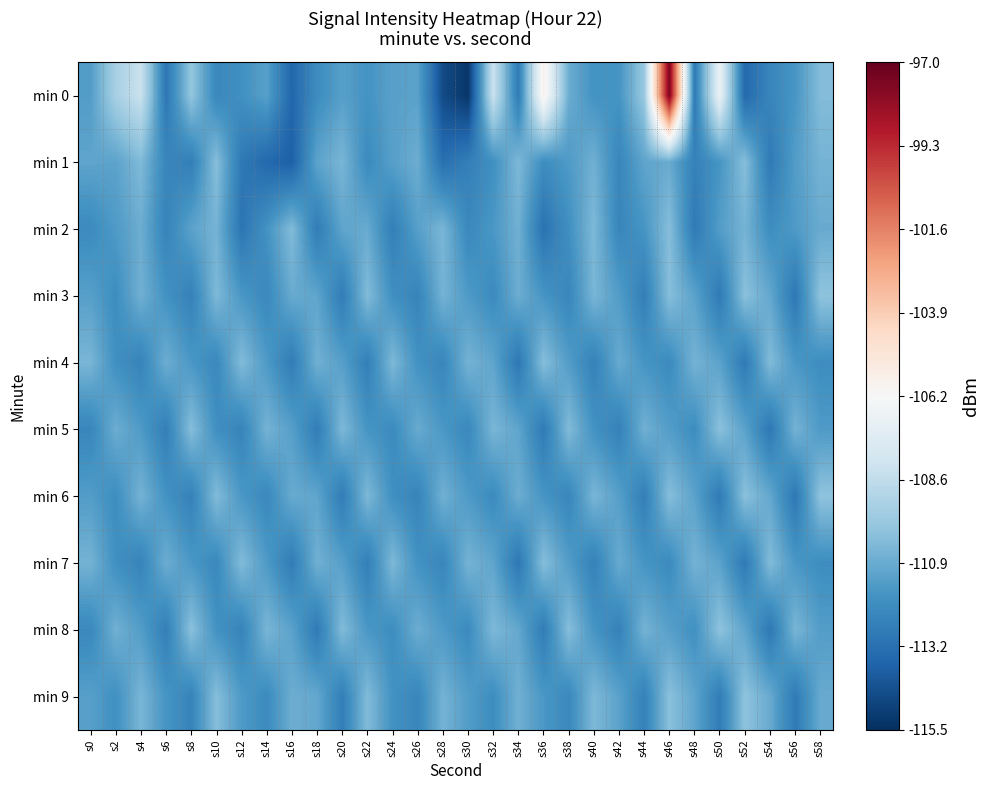

Reading left to right, list all the values displayed in this chart.

min 0: s0=-111.4	s2=-109.3	s4=-108.3	s6=-112.9	s8=-109.9	s10=-112.2	s12=-111.9	s14=-111.3	s16=-113.6	s18=-112.0	s20=-111.3	s22=-111.8	s24=-111.3	s26=-111.2	s28=-114.5	s30=-115.3	s32=-108.3	s34=-112.8	s36=-105.7	s38=-110.8	s40=-111.8	s42=-111.7	s44=-109.8	s46=-97.6	s48=-112.8	s50=-106.9	s52=-113.5	s54=-112.3	s56=-111.7	s58=-110.3
min 1: s0=-111.1	s2=-111.2	s4=-110.4	s6=-112.3	s8=-112.6	s10=-110.2	s12=-112.8	s14=-113.5	s16=-113.8	s18=-111.2	s20=-110.5	s22=-112.1	s24=-111.3	s26=-110.8	s28=-113.2	s30=-112.6	s32=-111.9	s34=-110.4	s36=-112.0	s38=-111.5	s40=-110.7	s42=-112.3	s44=-111.1	s46=-110.9	s48=-112.5	s50=-111.7	s52=-110.2	s54=-112.8	s56=-111.4	s58=-110.6
min 2: s0=-112.1	s2=-111.5	s4=-110.8	s6=-112.4	s8=-111.2	s10=-110.6	s12=-113.0	s14=-111.8	s16=-110.3	s18=-112.7	s20=-111.1	s22=-110.9	s24=-112.6	s26=-111.3	s28=-110.5	s30=-112.2	s32=-111.6	s34=-110.7	s36=-113.1	s38=-111.9	s40=-110.4	s42=-112.3	s44=-111.7	s46=-110.2	s48=-112.8	s50=-111.4	s52=-110.6	s54=-112.0	s56=-111.5	s58=-110.9
min 3: s0=-111.3	s2=-112.0	s4=-110.7	s6=-111.8	s8=-112.5	s10=-110.4	s12=-111.6	s14=-112.2	s16=-110.9	s18=-111.1	s20=-112.7	s22=-110.3	s24=-111.9	s26=-112.4	s28=-110.6	s30=-111.5	s32=-112.1	s34=-110.8	s36=-111.7	s38=-112.3	s40=-110.5	s42=-111.4	s44=-112.6	s46=-110.2	s48=-111.2	s50=-112.8	s52=-110.1	s54=-111.0	s56=-112.9	s58=-110.0
min 4: s0=-110.5	s2=-111.9	s4=-112.4	s6=-110.8	s8=-111.6	s10=-112.2	s12=-110.3	s14=-111.5	s16=-112.7	s18=-110.7	s20=-111.3	s22=-112.6	s24=-110.4	s26=-111.8	s28=-112.3	s30=-110.6	s32=-111.1	s34=-112.9	s36=-110.2	s38=-111.4	s40=-112.5	s42=-110.9	s44=-111.7	s46=-112.1	s48=-110.6	s50=-111.2	s52=-112.8	s54=-110.3	s56=-111.6	s58=-112.0
min 5: s0=-112.3	s2=-110.8	s4=-111.5	s6=-112.6	s8=-110.2	s10=-111.9	s12=-112.4	s14=-110.6	s16=-111.3	s18=-112.7	s20=-110.4	s22=-111.7	s24=-112.1	s26=-110.9	s28=-111.6	s30=-112.2	s32=-110.5	s34=-111.1	s36=-112.8	s38=-110.3	s40=-111.8	s42=-112.5	s44=-110.7	s46=-111.4	s48=-112.0	s50=-110.1	s52=-111.2	s54=-112.9	s56=-110.6	s58=-111.5
min 6: s0=-111.4	s2=-112.0	s4=-110.6	s6=-111.8	s8=-112.5	s10=-110.3	s12=-111.6	s14=-112.2	s16=-110.9	s18=-111.1	s20=-112.7	s22=-110.4	s24=-111.9	s26=-112.4	s28=-110.7	s30=-111.5	s32=-112.1	s34=-110.8	s36=-111.7	s38=-112.3	s40=-110.5	s42=-111.3	s44=-112.6	s46=-110.2	s48=-111.2	s50=-112.8	s52=-110.1	s54=-111.0	s56=-112.9	s58=-110.0
min 7: s0=-110.6	s2=-111.9	s4=-112.4	s6=-110.8	s8=-111.6	s10=-112.2	s12=-110.3	s14=-111.5	s16=-112.7	s18=-110.7	s20=-111.3	s22=-112.6	s24=-110.4	s26=-111.8	s28=-112.3	s30=-110.6	s32=-111.1	s34=-112.9	s36=-110.2	s38=-111.4	s40=-112.5	s42=-110.9	s44=-111.7	s46=-112.1	s48=-110.6	s50=-111.2	s52=-112.8	s54=-110.3	s56=-111.6	s58=-112.0
min 8: s0=-112.2	s2=-110.7	s4=-111.4	s6=-112.6	s8=-110.1	s10=-111.8	s12=-112.4	s14=-110.5	s16=-111.2	s18=-112.8	s20=-110.3	s22=-111.6	s24=-112.0	s26=-110.8	s28=-111.5	s30=-112.1	s32=-110.4	s34=-111.0	s36=-112.7	s38=-110.2	s40=-111.7	s42=-112.5	s44=-110.6	s46=-111.3	s48=-111.9	s50=-110.0	s52=-111.1	s54=-112.9	s56=-110.5	s58=-111.4
min 9: s0=-111.3	s2=-111.9	s4=-110.5	s6=-111.7	s8=-112.4	s10=-110.2	s12=-111.5	s14=-112.1	s16=-110.8	s18=-111.0	s20=-112.6	s22=-110.3	s24=-111.8	s26=-112.3	s28=-110.6	s30=-111.4	s32=-112.0	s34=-110.7	s36=-111.6	s38=-112.2	s40=-110.4	s42=-111.2	s44=-112.5	s46=-110.1	s48=-111.1	s50=-112.7	s52=-110.0	s54=-110.9	s56=-112.8	s58=-110.9